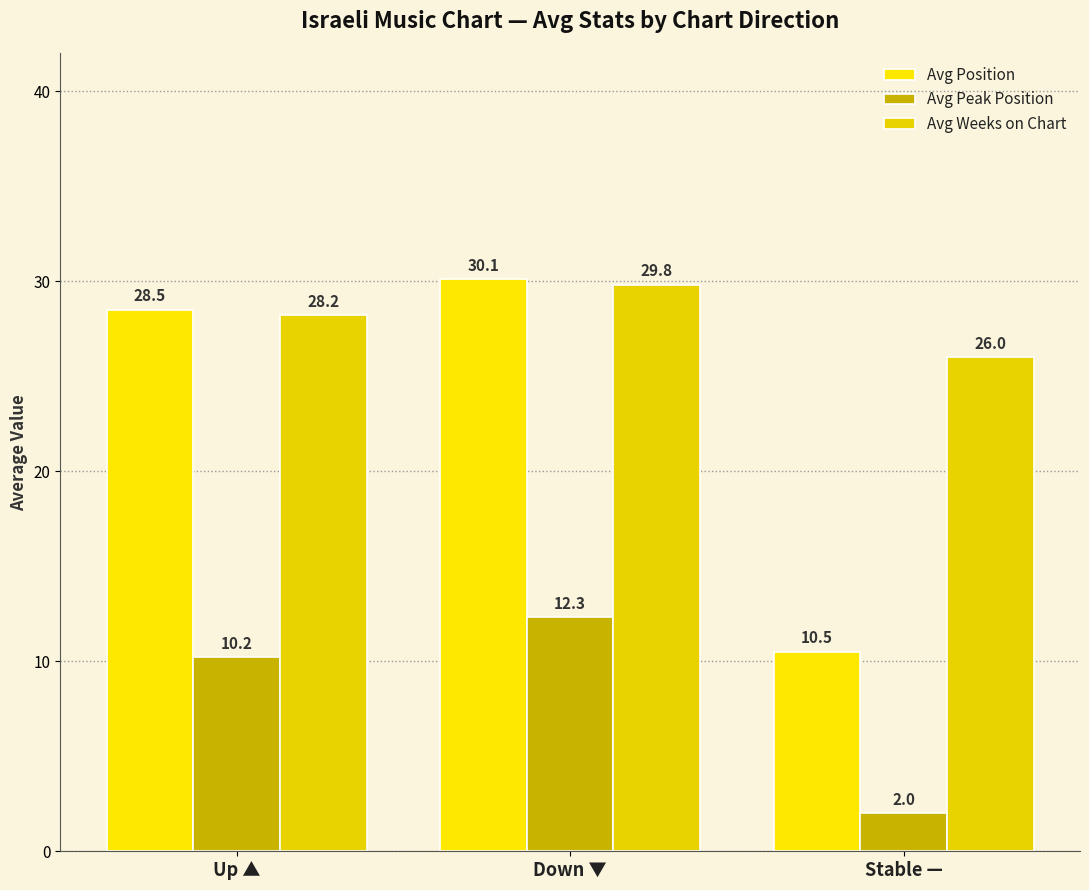

What is the label of the 2nd bar from the right?

Down ▼